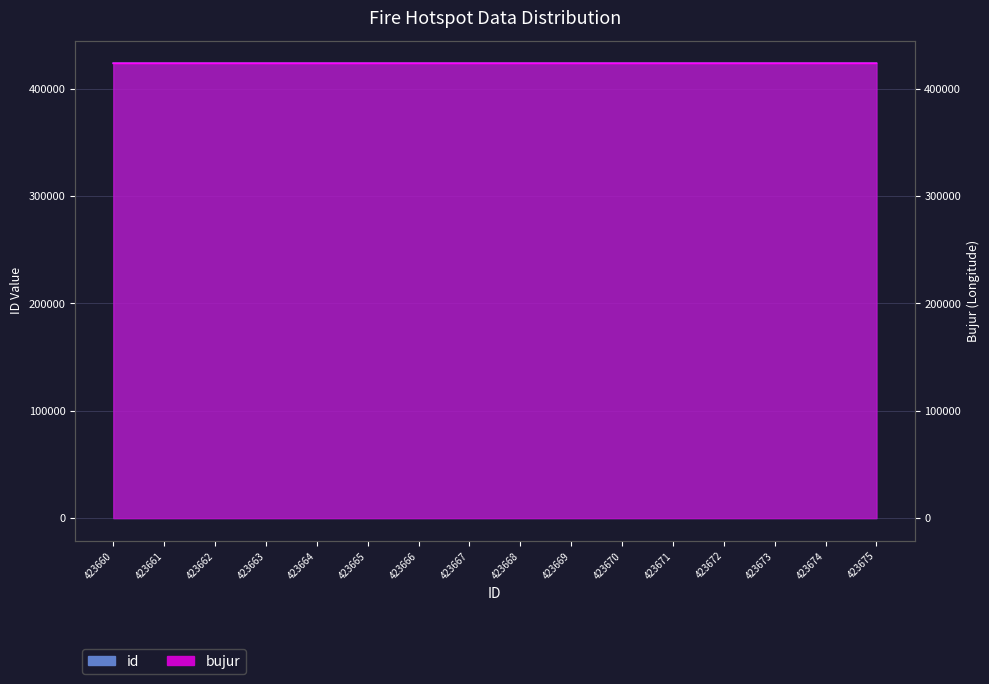

Rank the categories by bujur value from highest to lowest.

423675, 423660, 423662, 423661, 423674, 423666, 423668, 423667, 423670, 423669, 423664, 423665, 423673, 423672, 423671, 423663